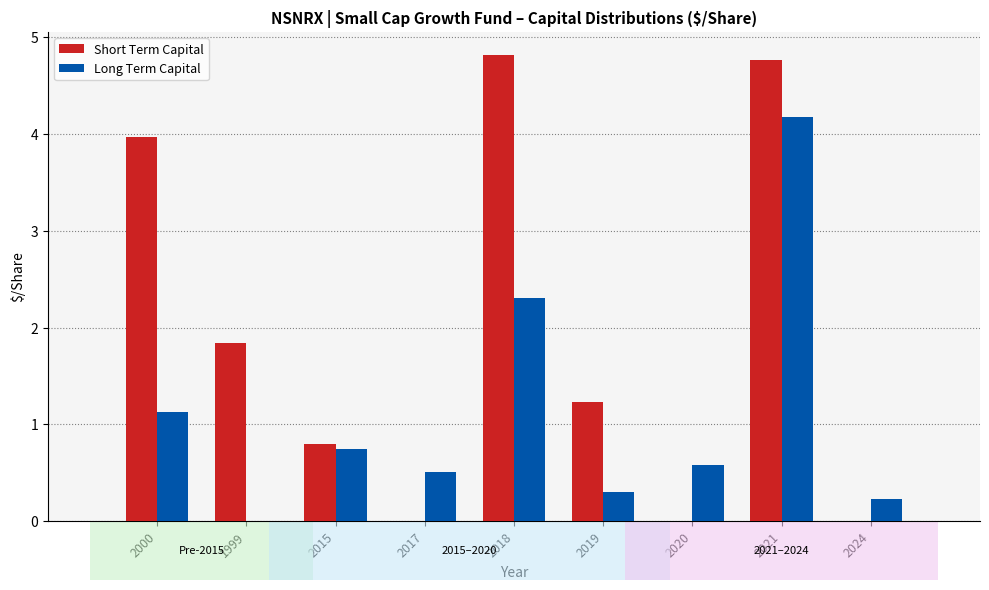

Which series has the largest total across all categories?

Short Term Capital